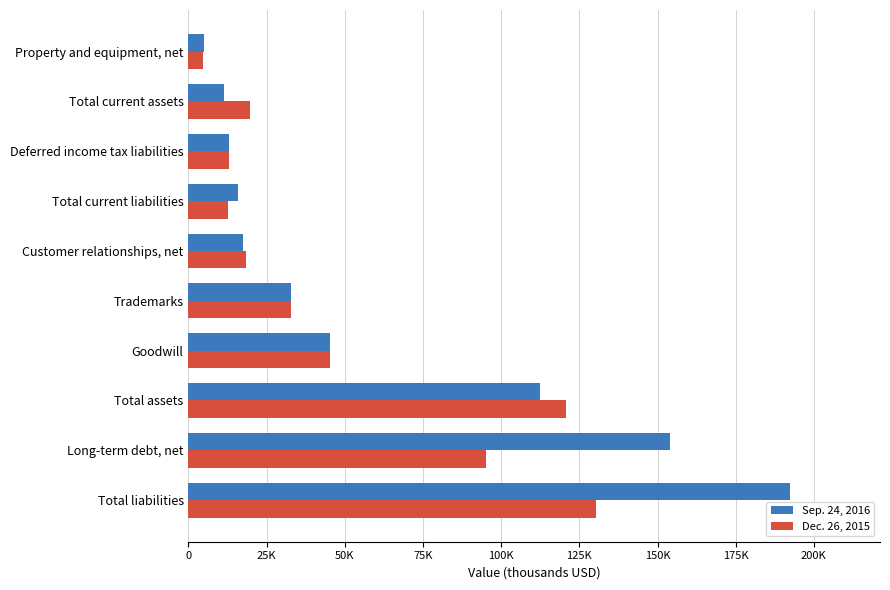

Reading left to right, extract all data points from this chart.

Sep. 24, 2016: 192288	153933	112339	45128	32700	17279	15860	12950	11370	4871
Dec. 26, 2015: 130323	95008	120650	45128	32700	18296	12570	13018	19620	4593